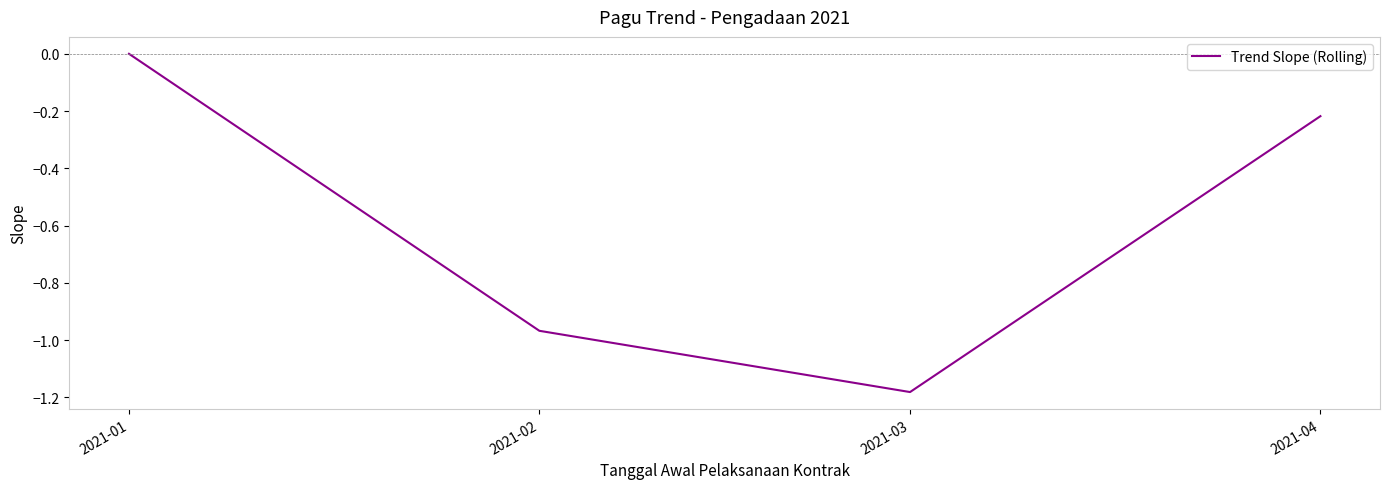

Which has a higher value, 2021-03 or 2021-01?

2021-01